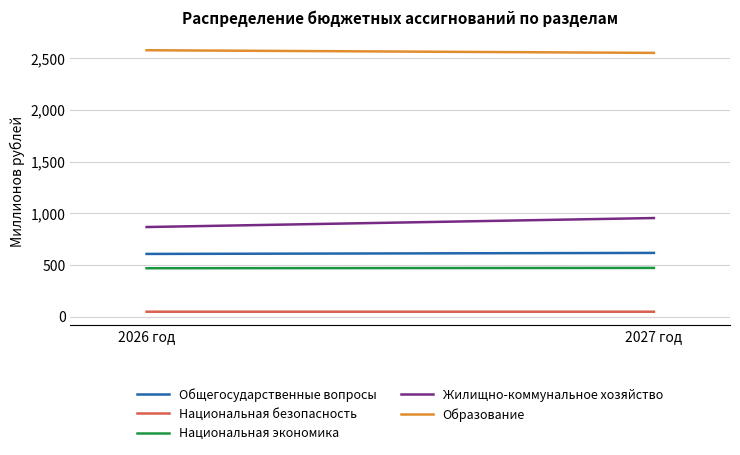

At which label does Общегосударственные вопросы reach its minimum?

2026 год